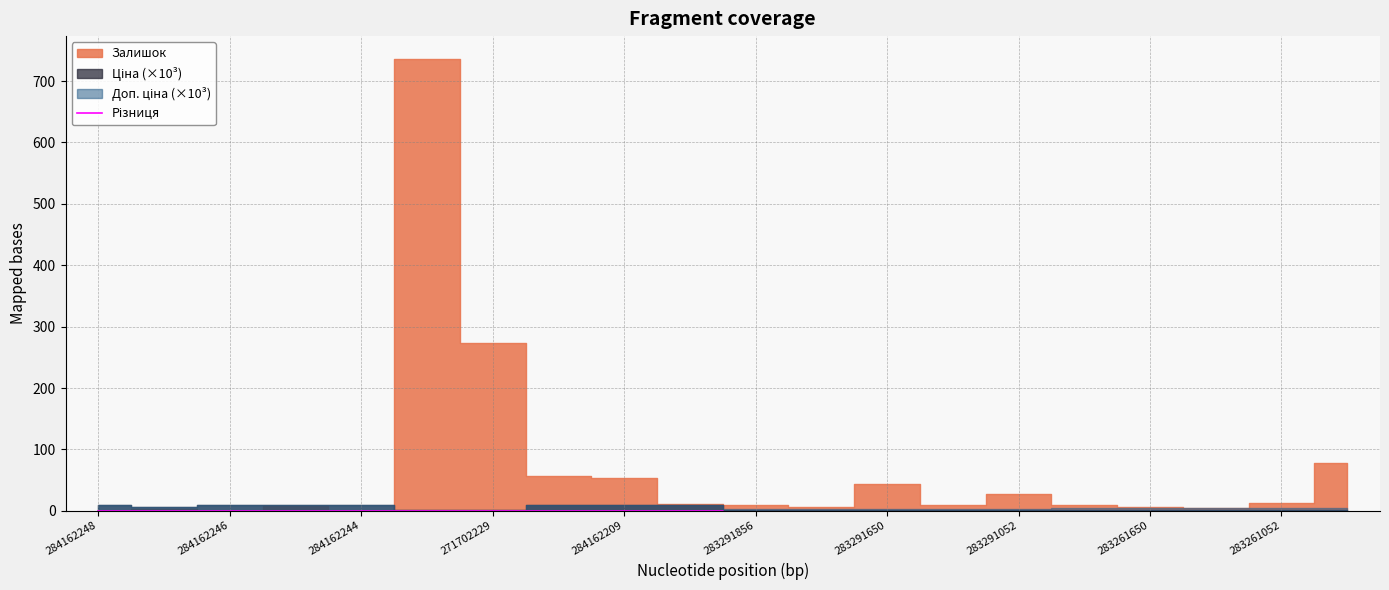

What is the sum of all values?

-58.4